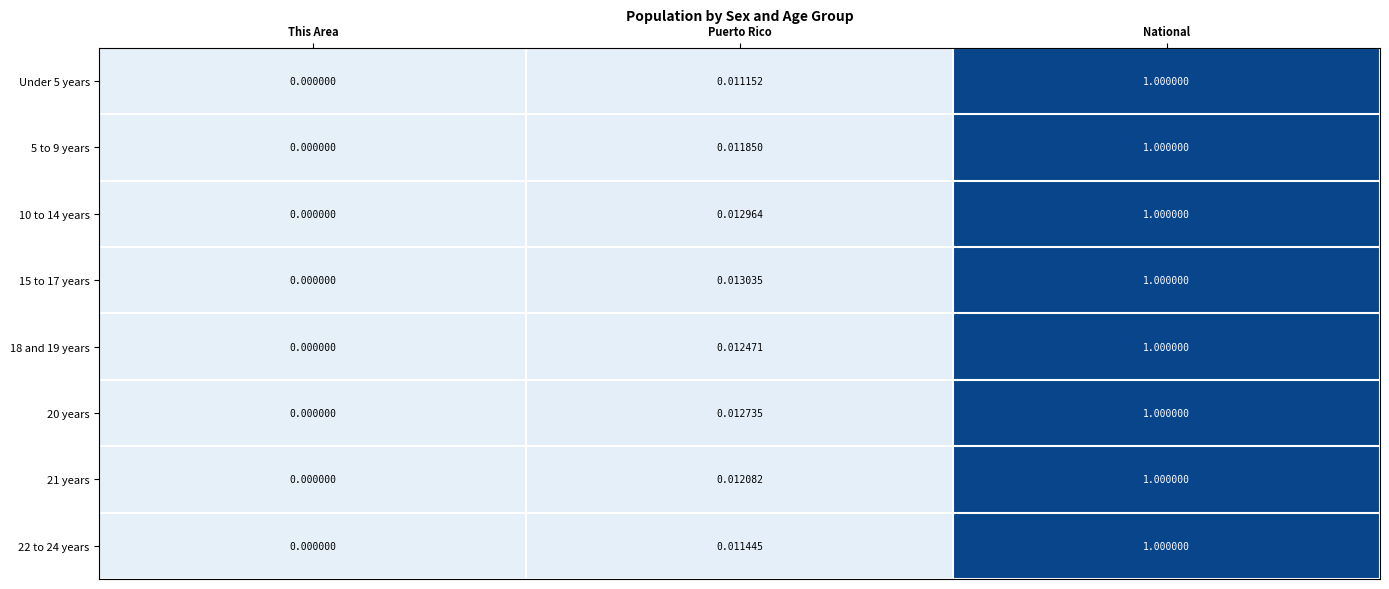

At which label does 15 to 17 years reach its minimum?

This Area